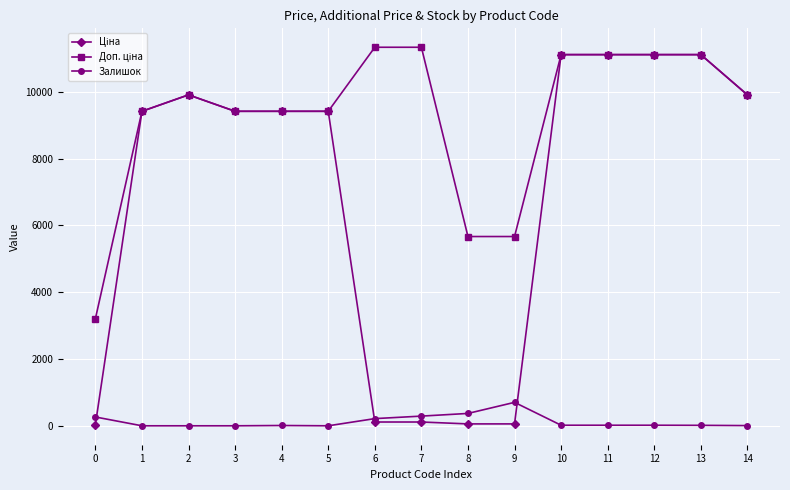

What is the total value across all series at 2?

19817.0